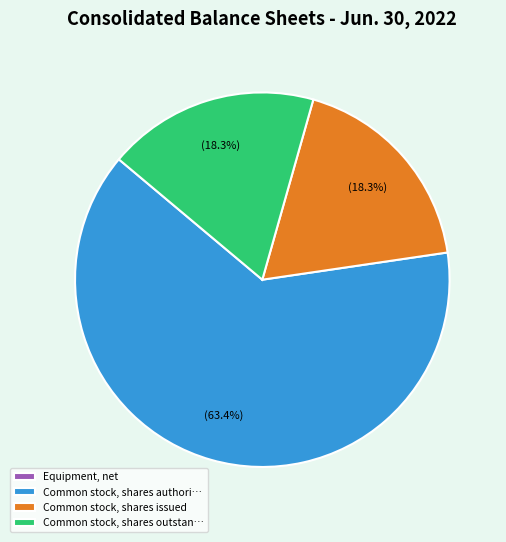

What is the ratio of the value at Common stock, shares authori… to the value at Common stock, shares issued?

3.5